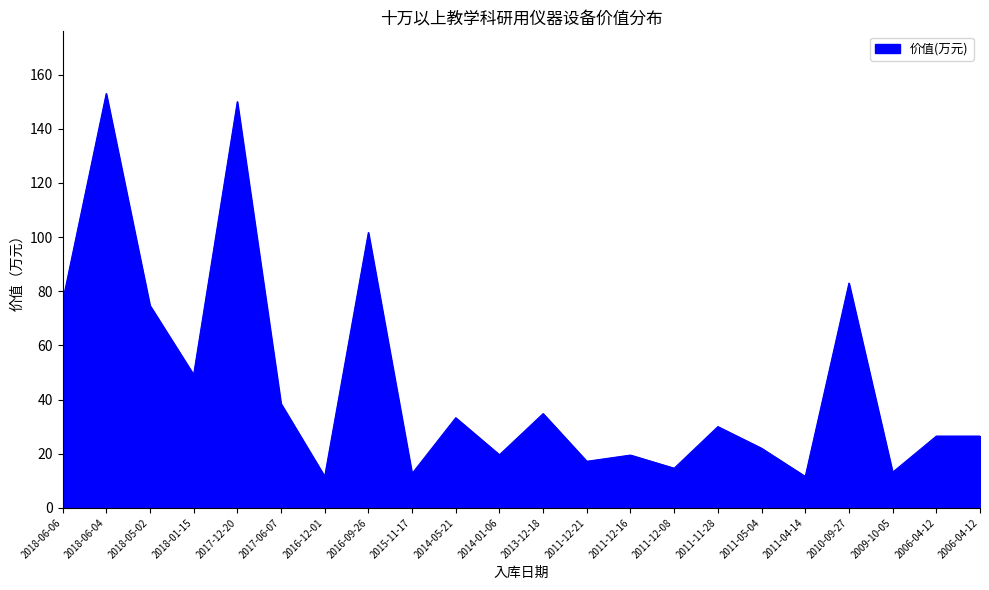

How many lines are shown in the chart?

1